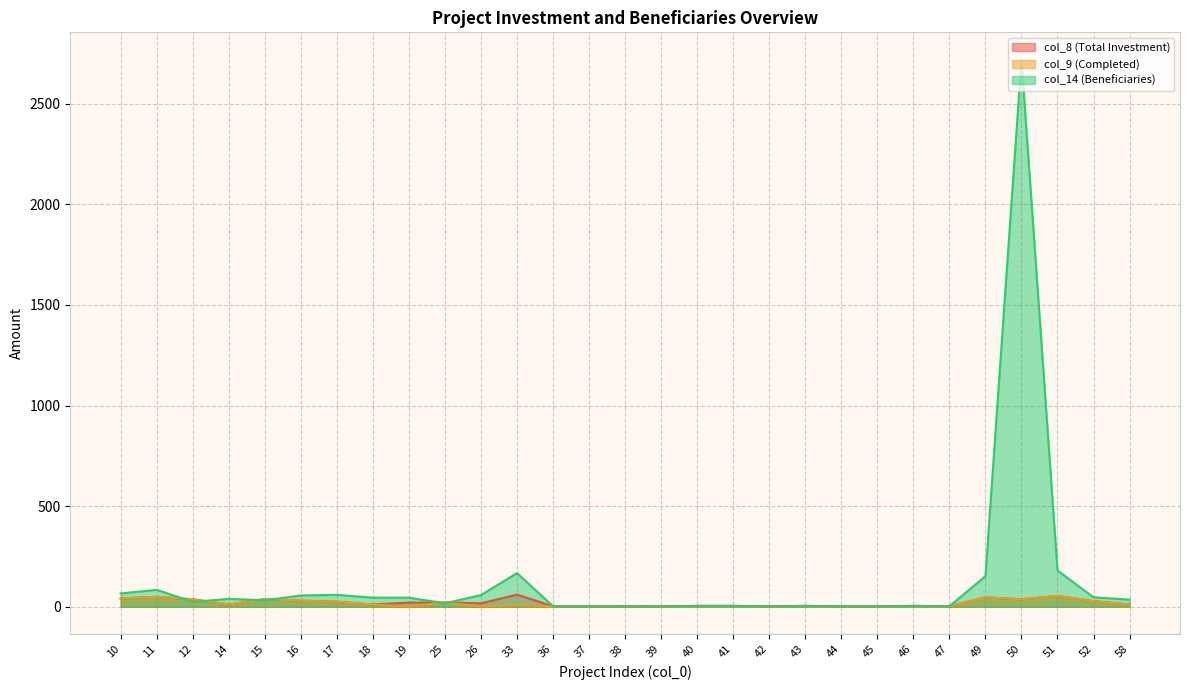

The col_14 (Beneficiaries) series shows 43.3 at 15. True or false?

False